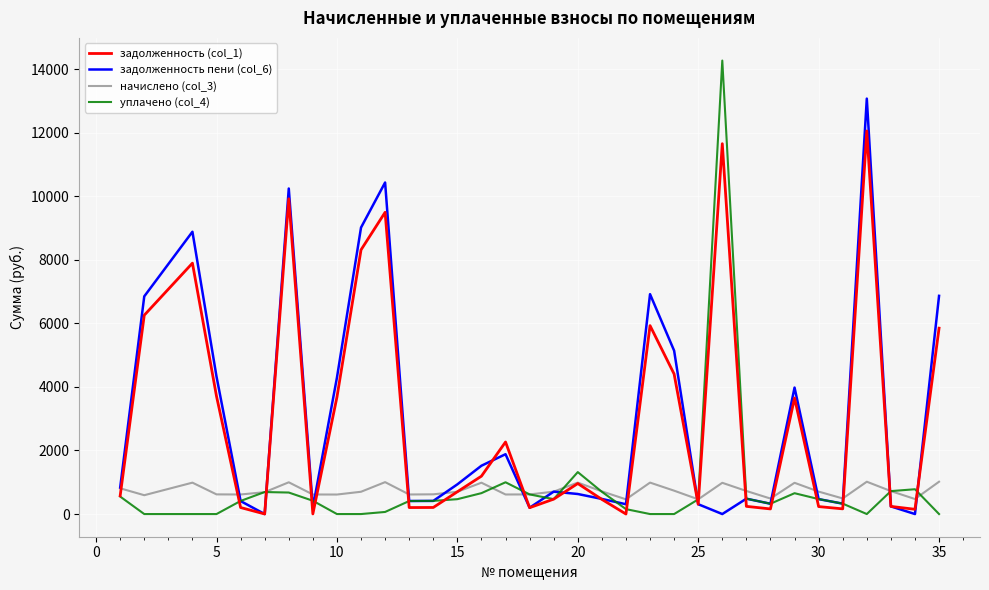

How many series are shown in this chart?

4